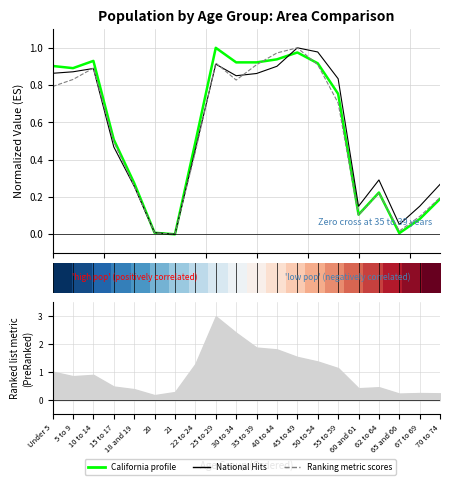

What is the difference between the second highest and second lowest values in the National (normalized) series?

1.0